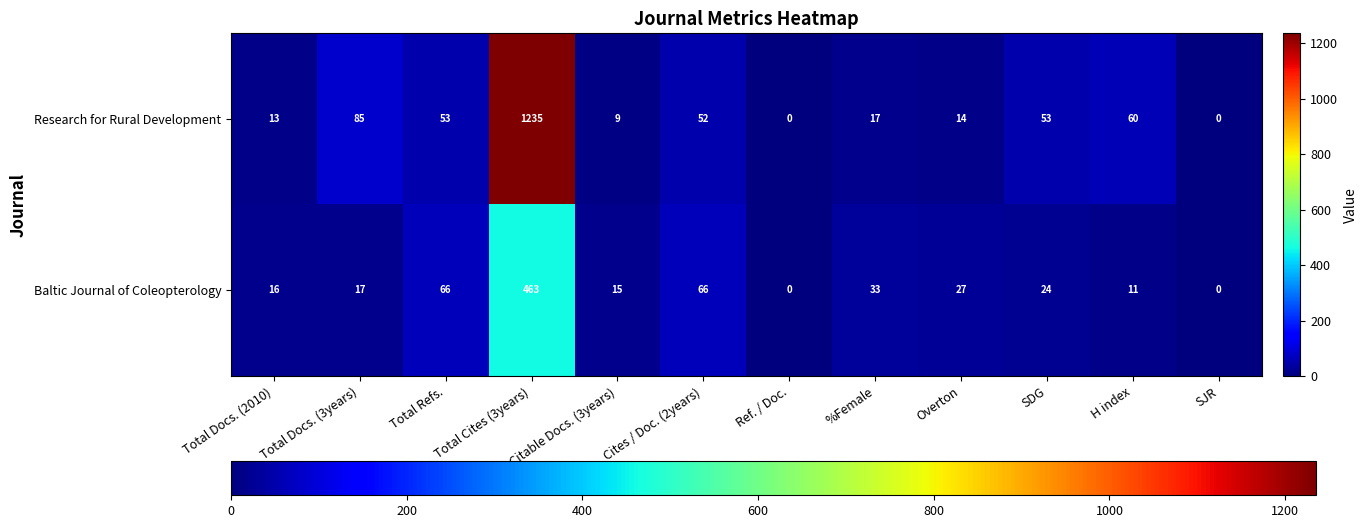

What is the difference between the highest and lowest values at %Female?

16